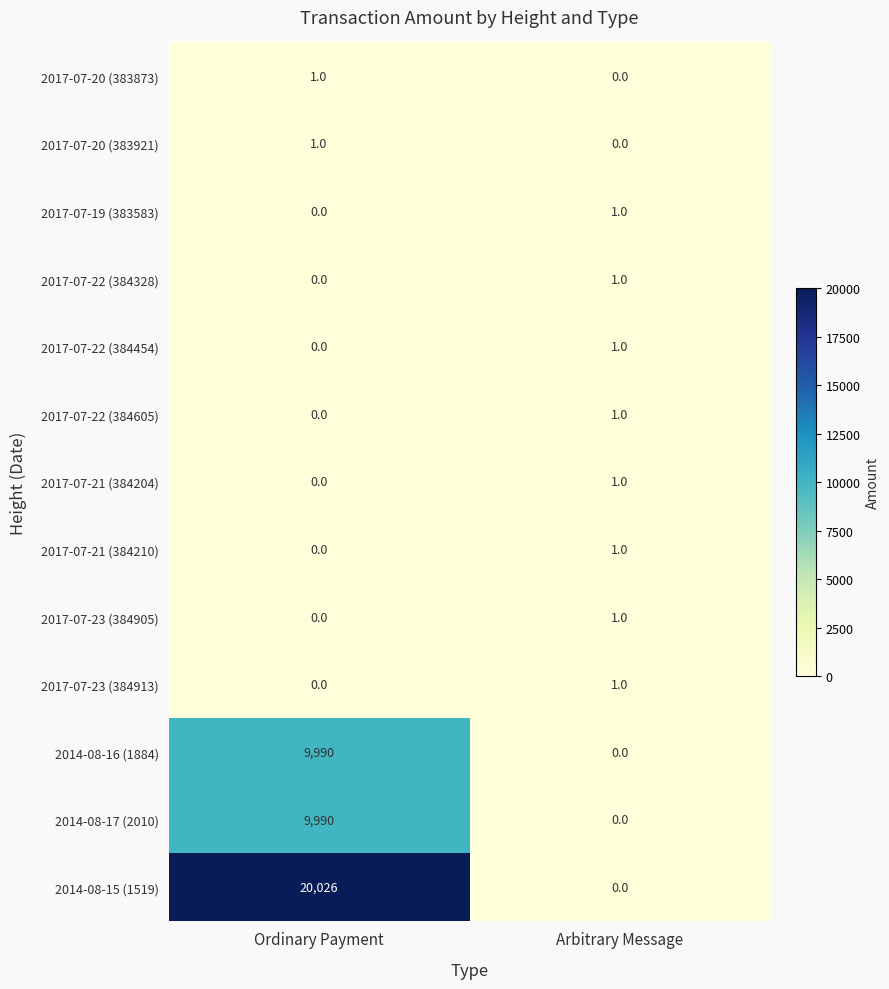

Is it true that 2017-07-20 (383921) equals 1 at Arbitrary Message?

False